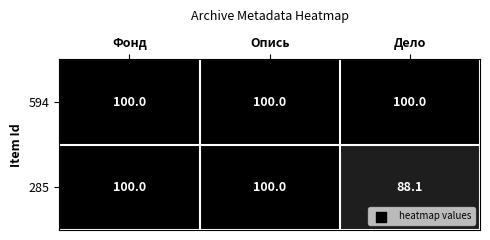

List the series in order of their overall mean, lowest first.

285, 594